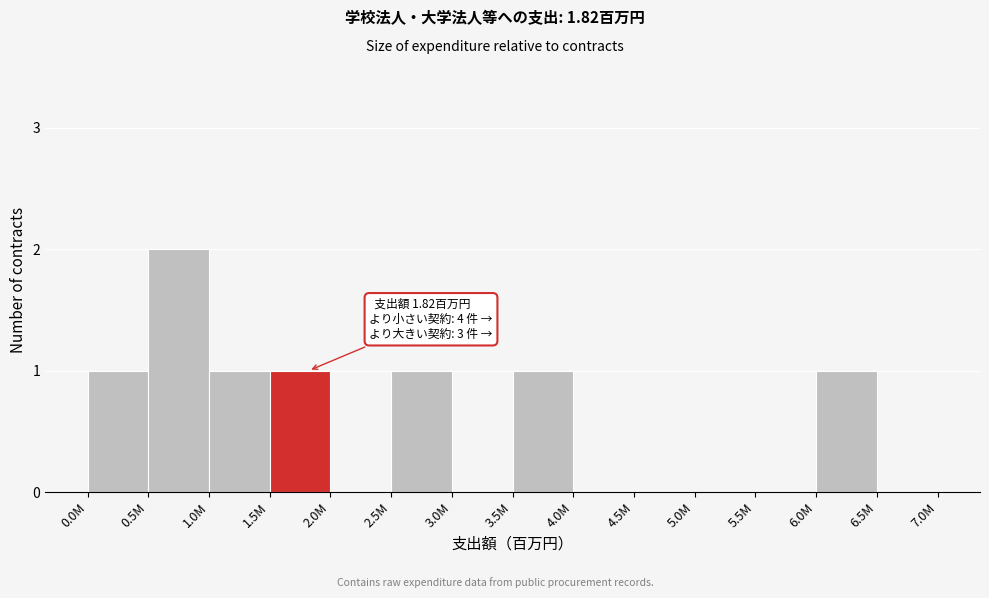

Reading right to left, transcribe all the data shown in this chart.

6.5M=0	6.0M=1	5.5M=0	5.0M=0	4.5M=0	4.0M=0	3.5M=1	3.0M=0	2.5M=1	2.0M=0	1.5M=1	1.0M=1	0.5M=2	0.0M=1